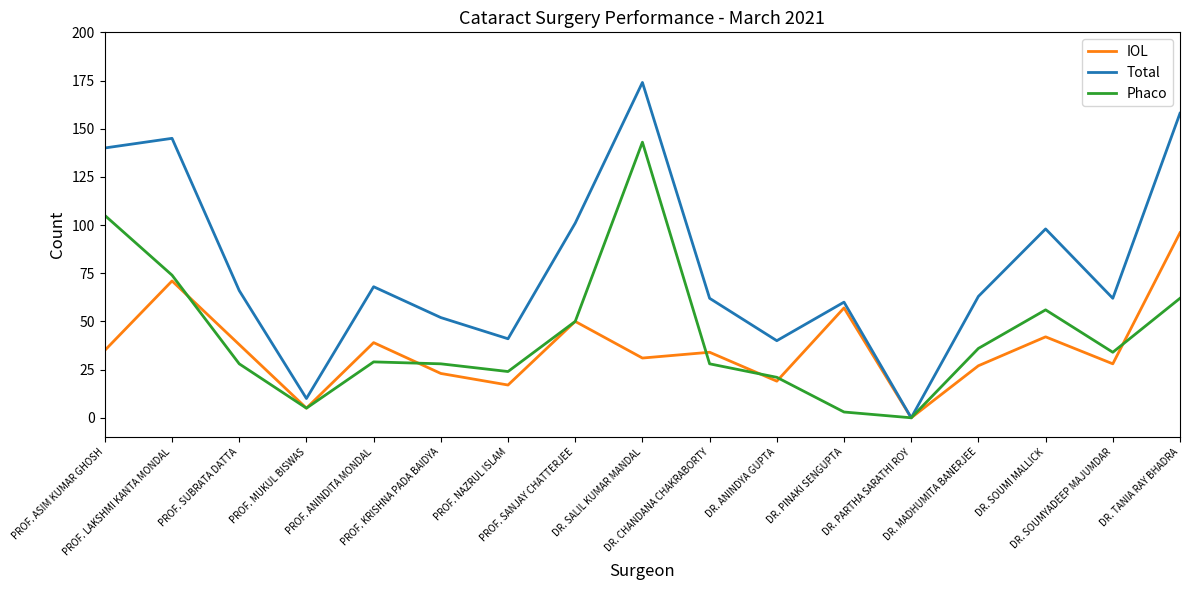

Which series has the largest total across all categories?

Total